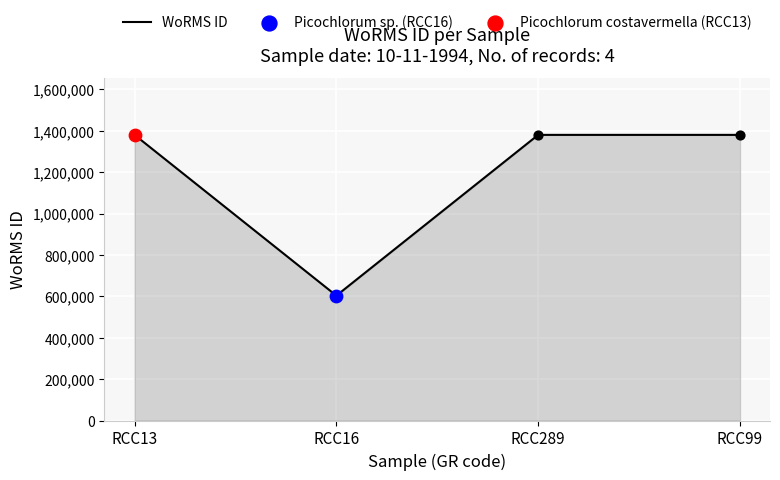

Approximately how many times larger is the value at RCC289 compared to RCC16?

2.3